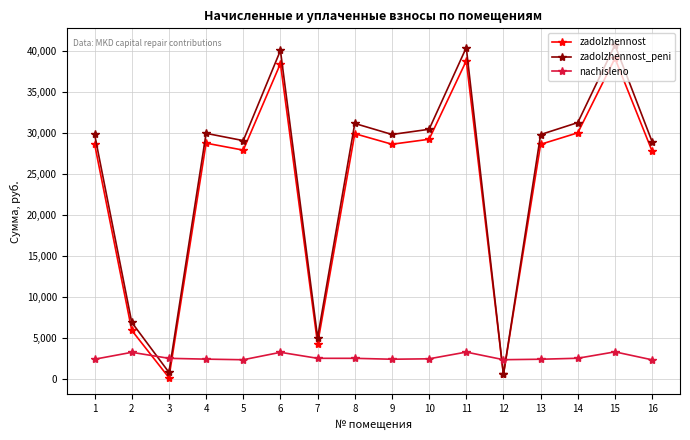

The value of zadolzhennost at 5 is 13928.8. True or false?

False